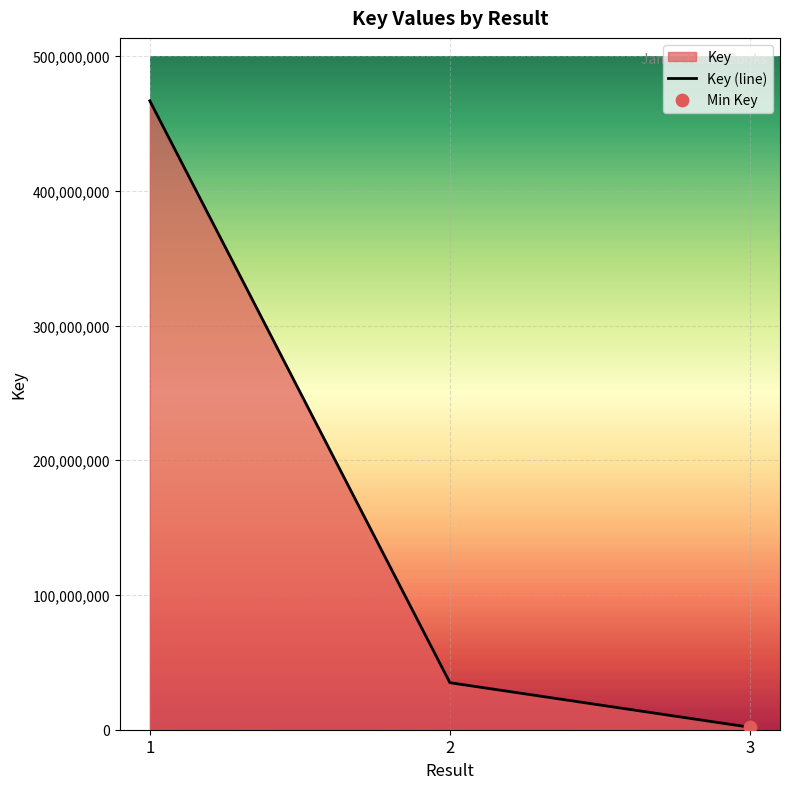

What is the ratio of the value at 1 to the value at 2?

13.4